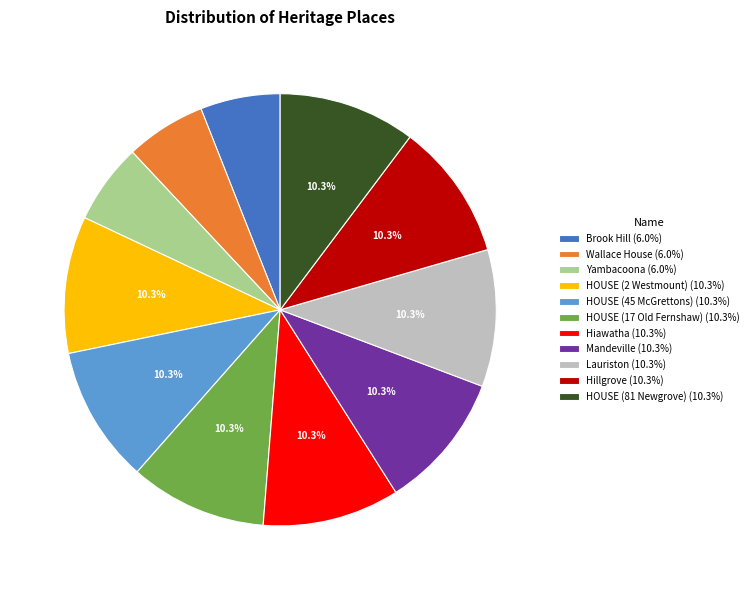

Is there a majority slice in this chart?

No